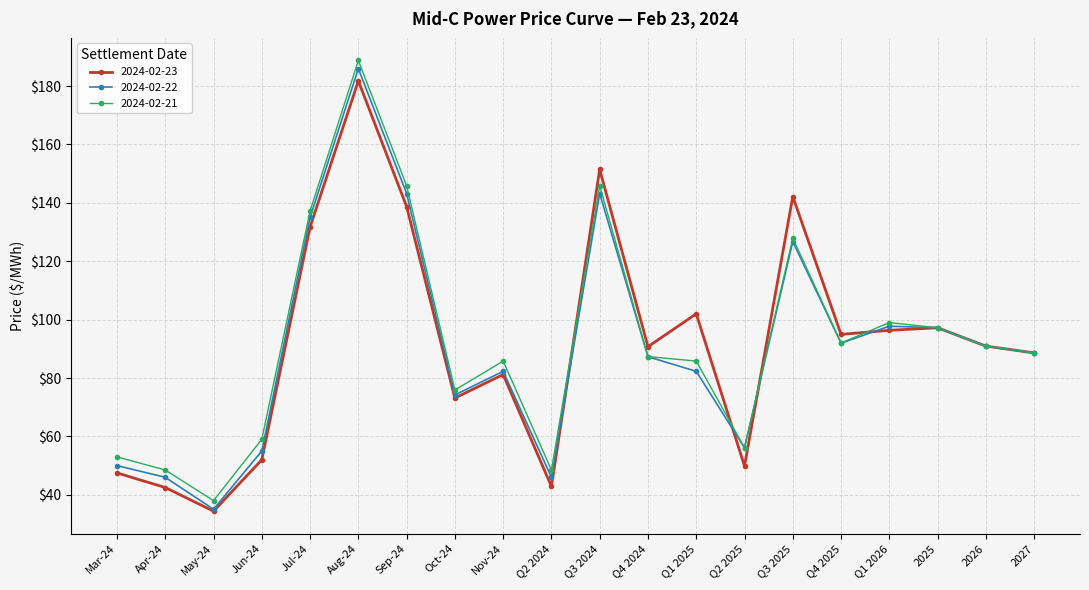

How many values in the 2024-02-21 series exceed 88?

10